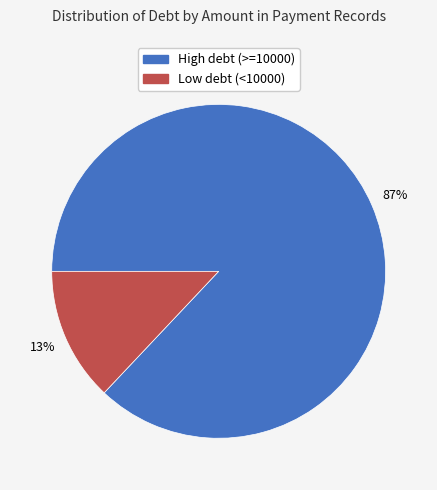

Is there any slice that represents more than half of the pie?

Yes